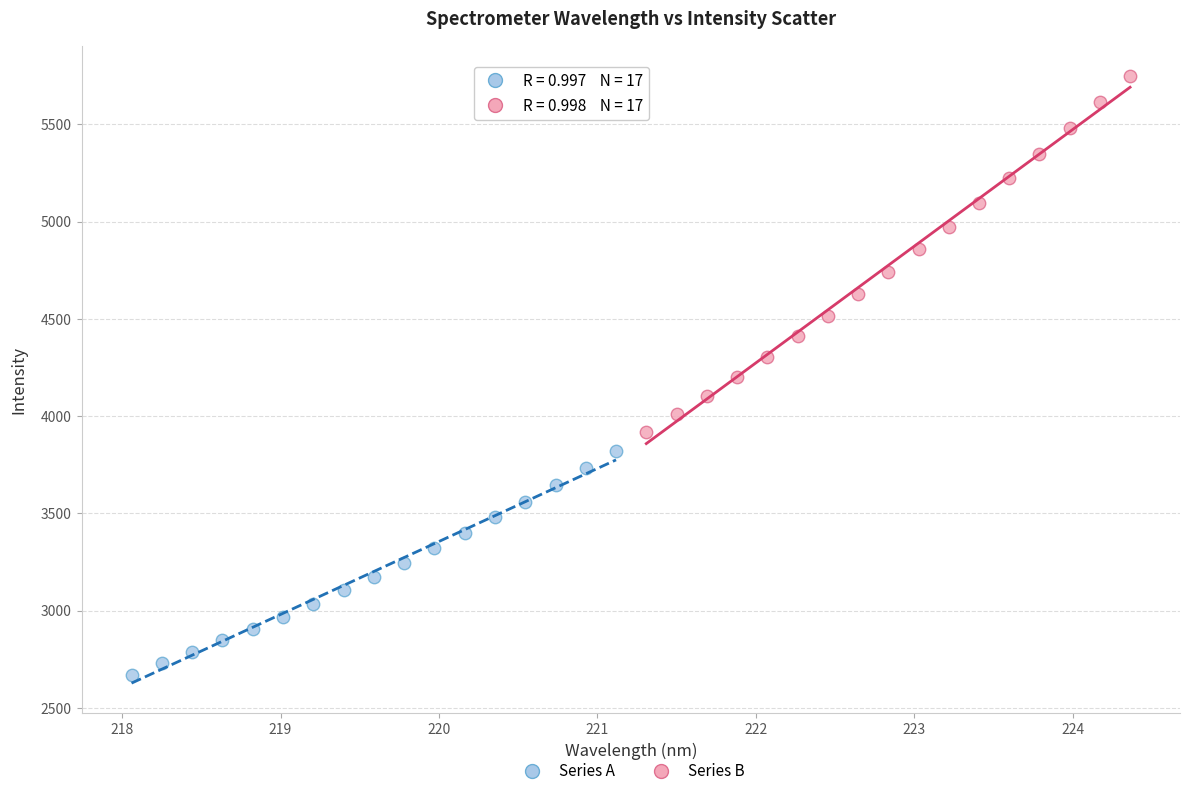

Which series contains the lowest Y value?

Series A